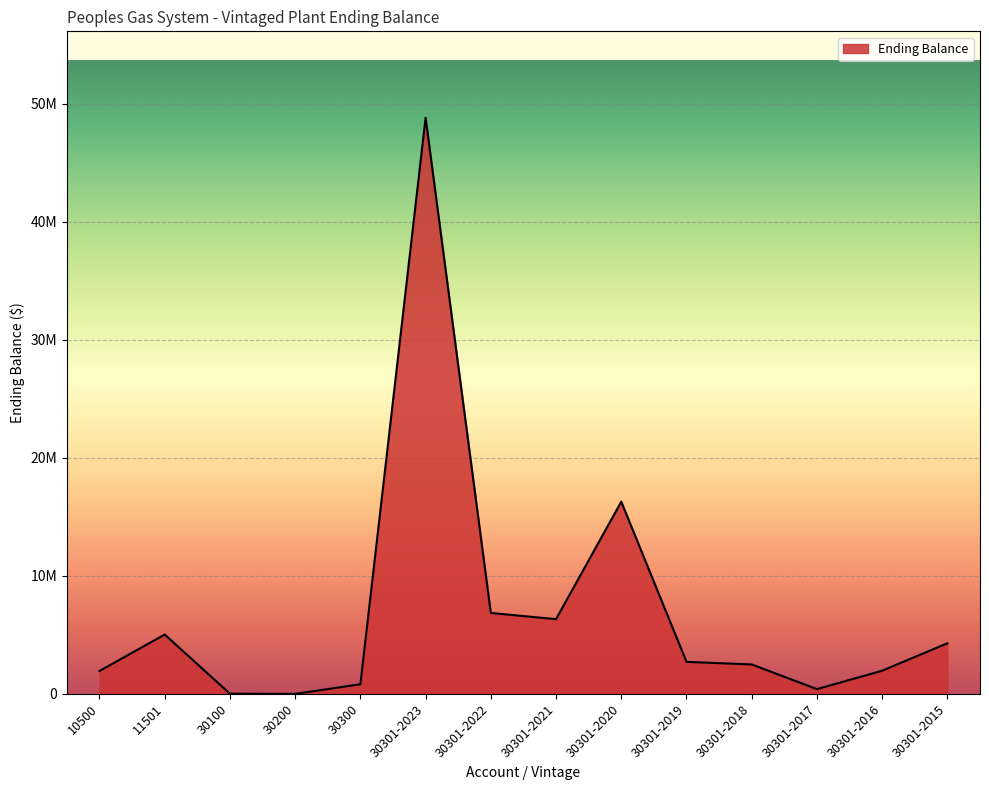

Does the chart have visible grid lines?

Yes